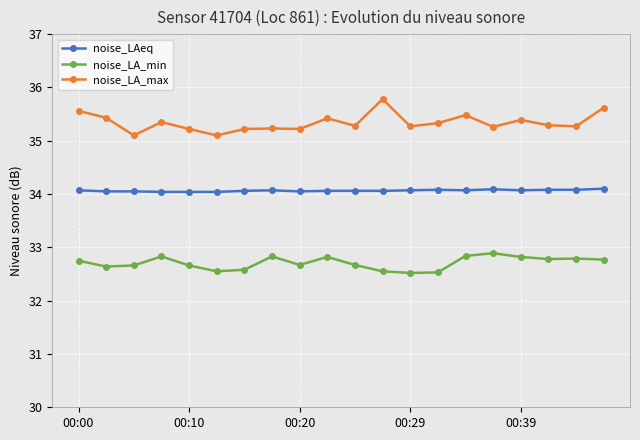

What is the value of the noise_LA_min point at the 15th from the left?

32.8